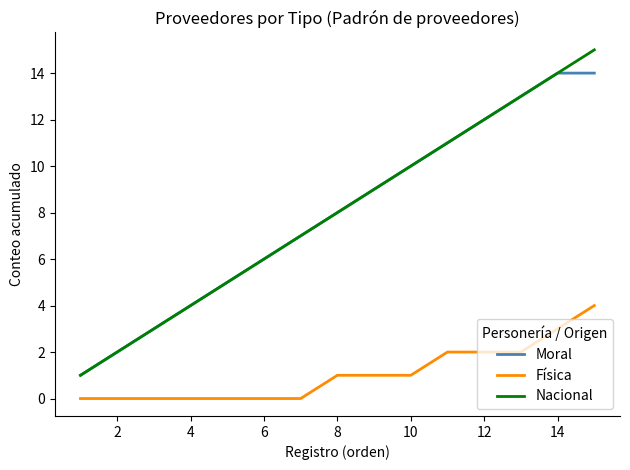

Is this an area chart (filled region under the line)?

No